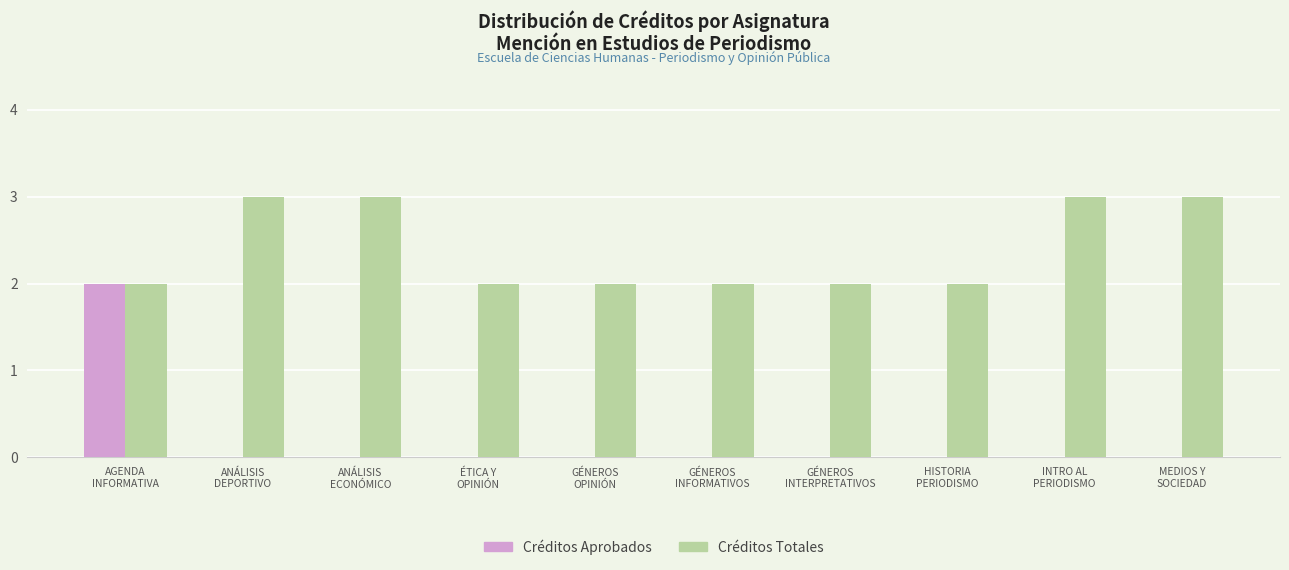

Which series has the largest total across all categories?

Créditos Totales